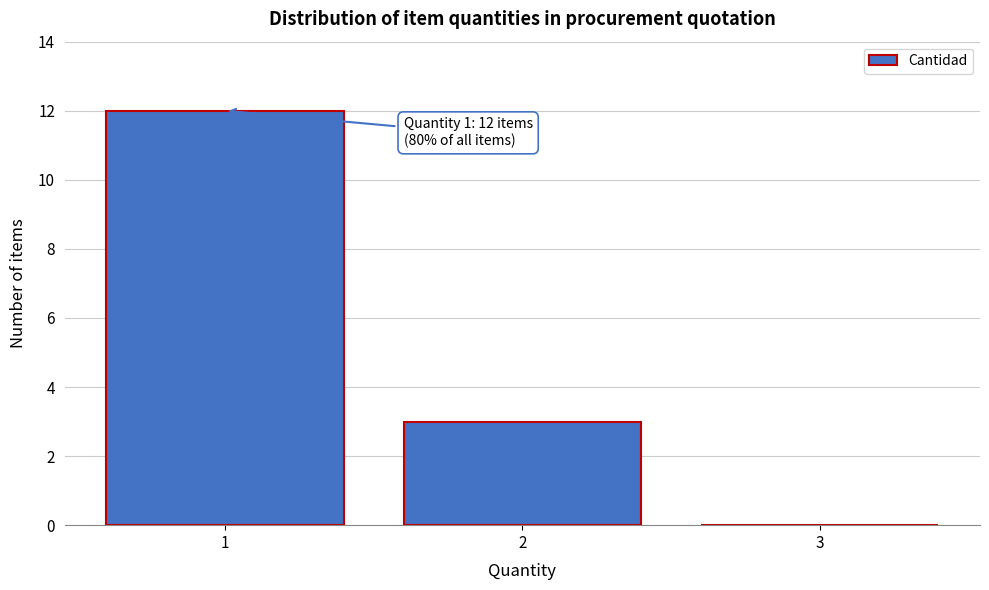

Reading left to right, transcribe all the data shown in this chart.

1=12	2=3	3=0